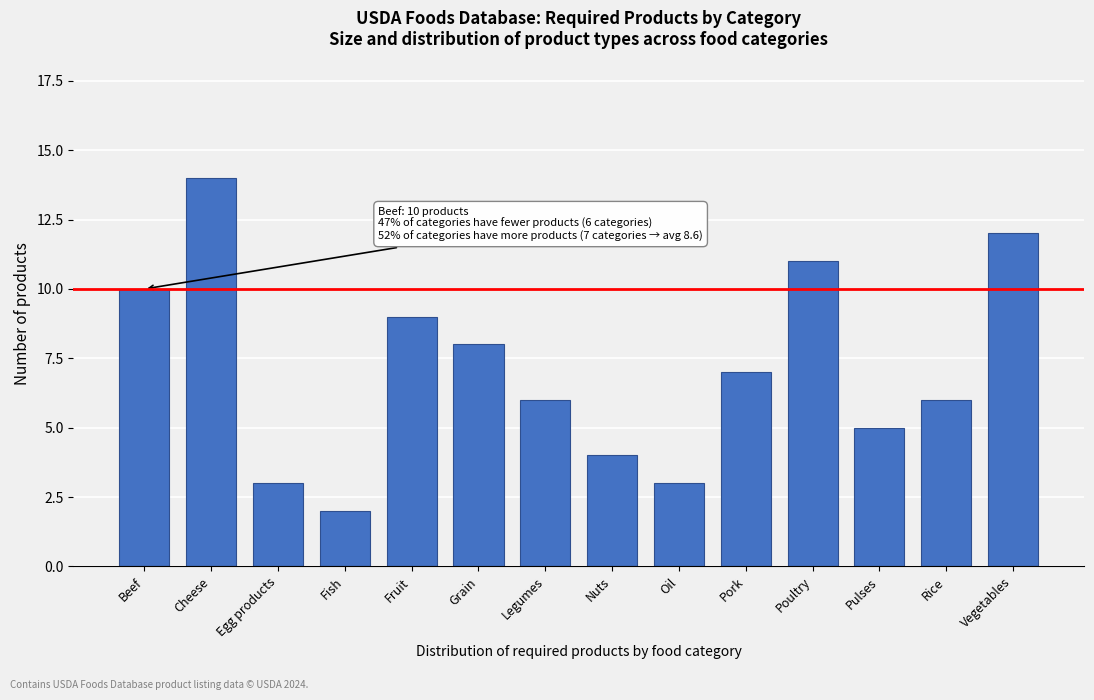

Reading left to right, list all the values displayed in this chart.

Beef=10	Cheese=14	Egg products=3	Fish=2	Fruit=9	Grain=8	Legumes=6	Nuts=4	Oil=3	Pork=7	Poultry=11	Pulses=5	Rice=6	Vegetables=12